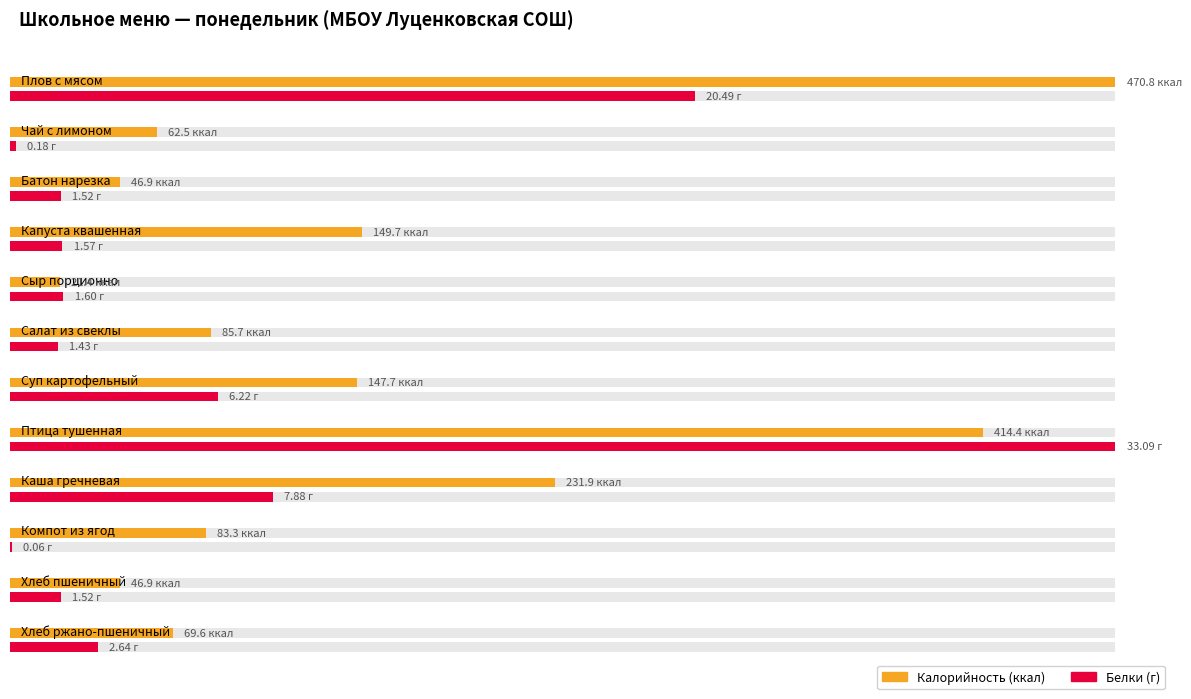

What is the difference between the highest and lowest values at Чай с лимоном?

62.3